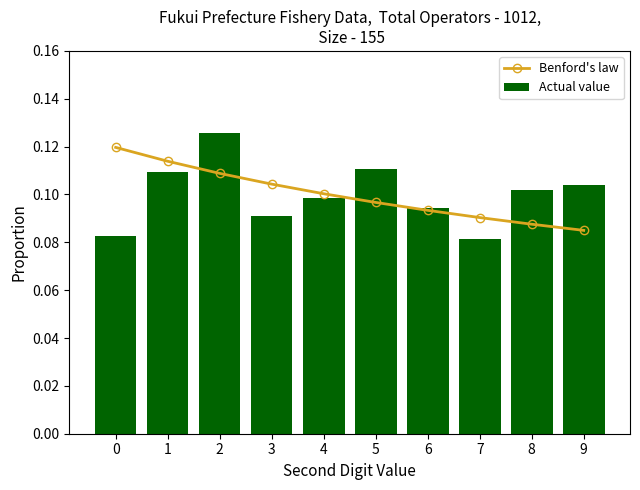

Which category has the lowest value across all series?

7